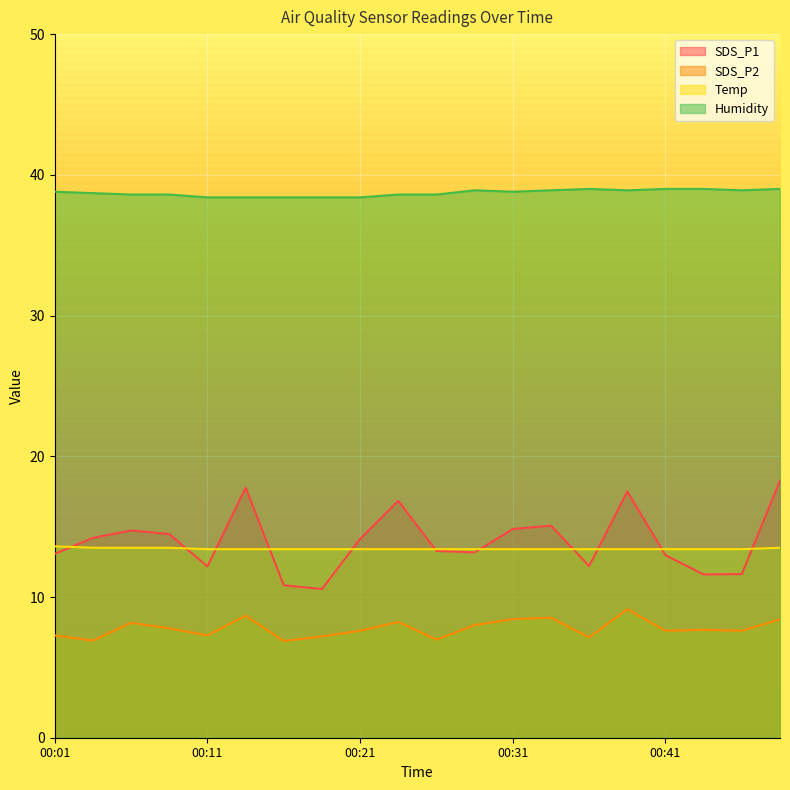

Rank the categories by Temp value from lowest to highest.

00:11, 00:14, 00:16, 00:19, 00:21, 00:23, 00:26, 00:28, 00:31, 00:33, 00:36, 00:38, 00:41, 00:43, 00:46, 00:04, 00:06, 00:09, 00:48, 00:01